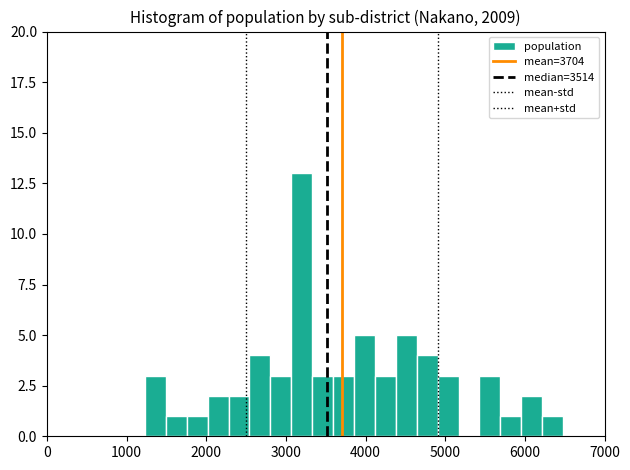

Read against the x-axis, roughly where is the centre of the tallest bar?

3200